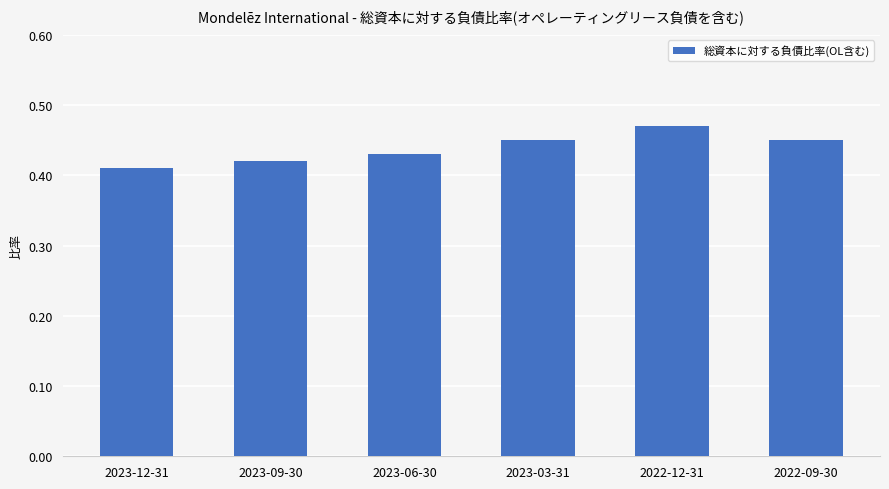

How many values are between 0 and 1?

6